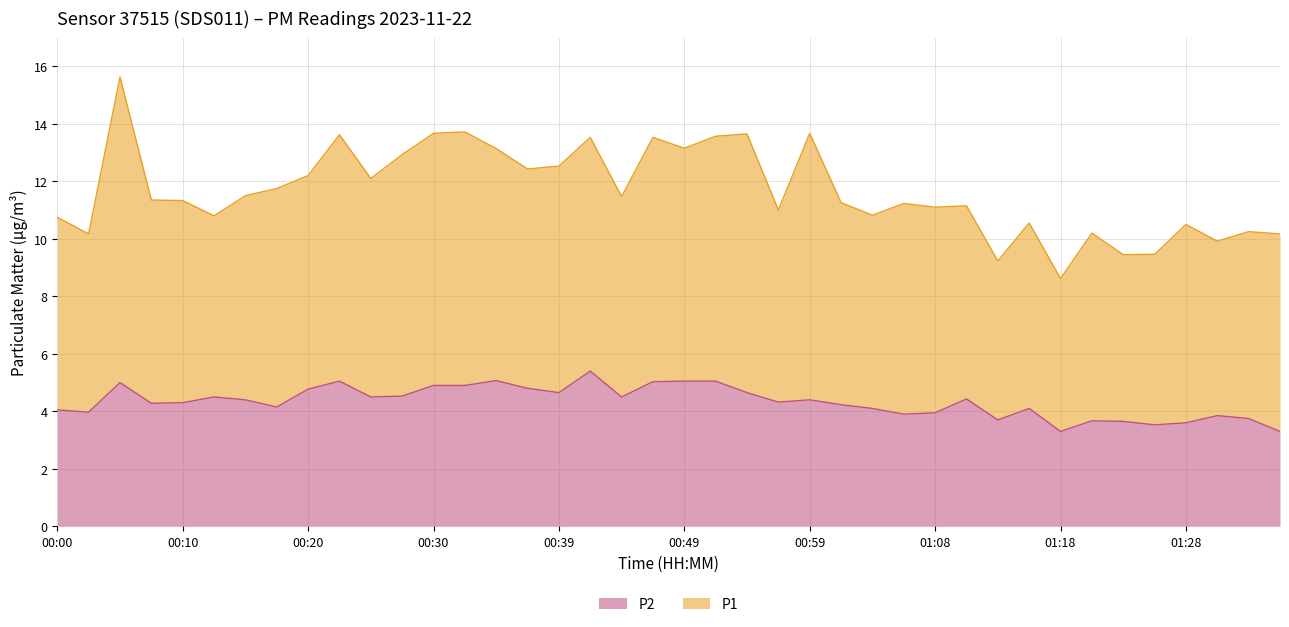

Does the chart have visible grid lines?

Yes